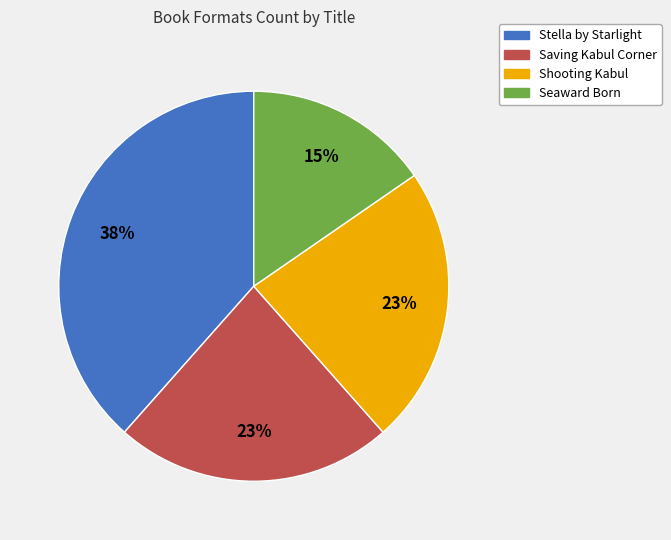

To the nearest percent, what percentage of the pie is Shooting Kabul?

23%